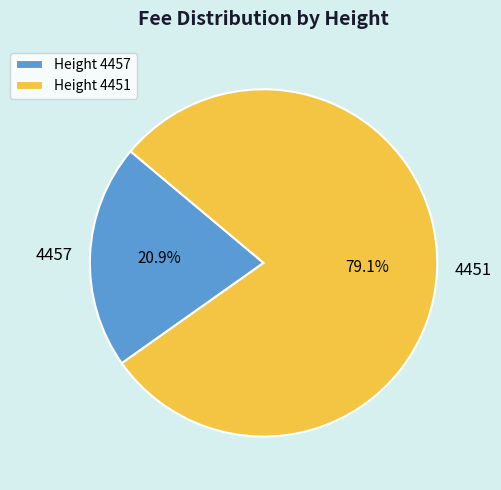

Which category accounts for the majority?

4451